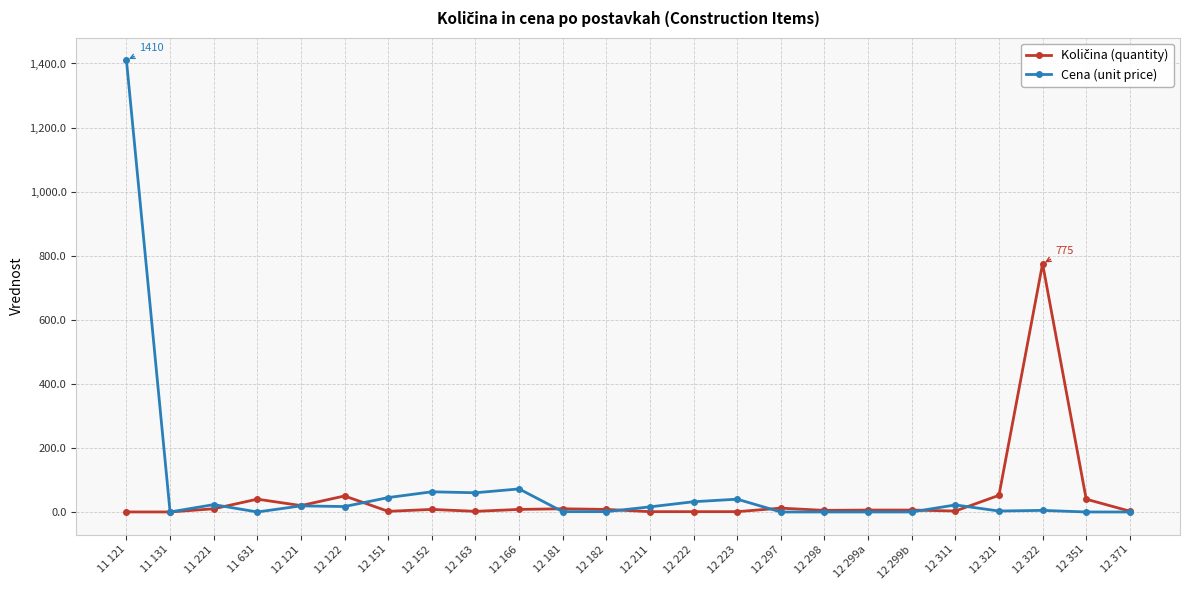

What is the maximum value shown in the chart?

1410.0